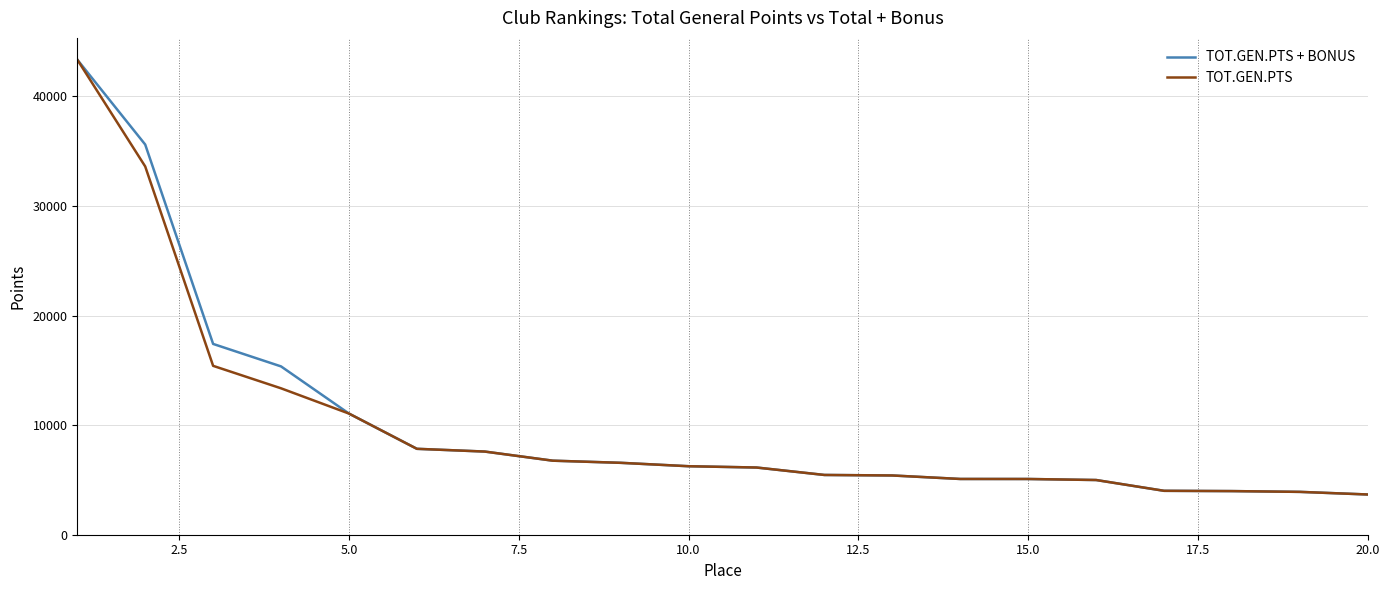

What is the smallest value displayed?

3672